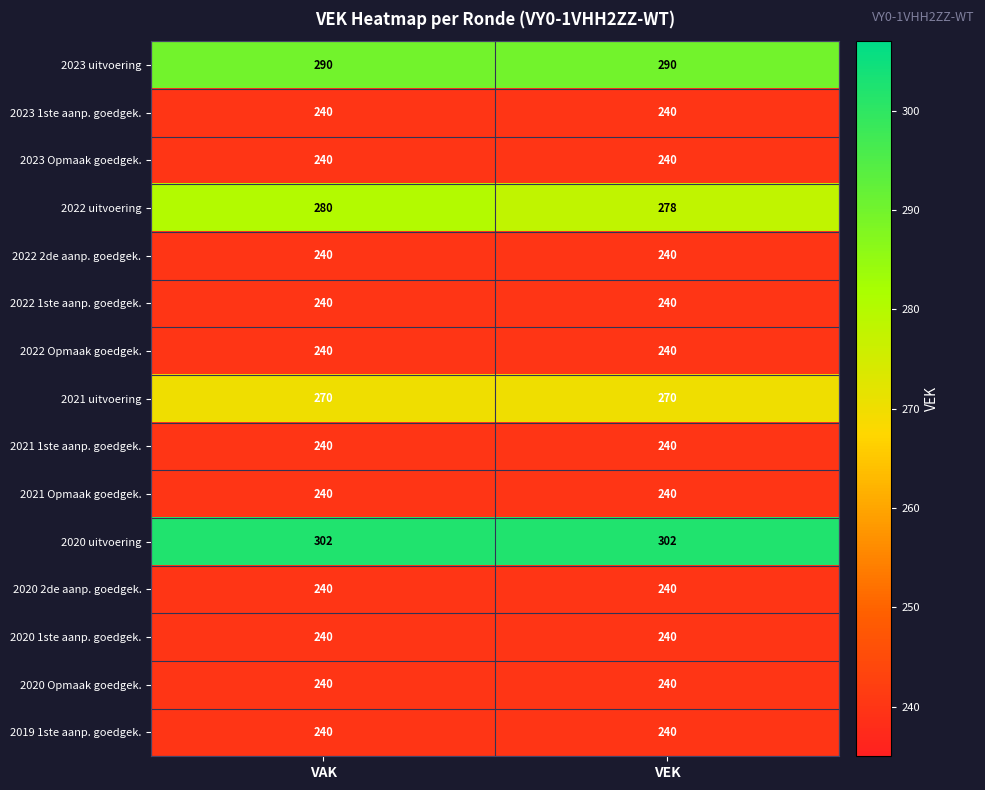

What is the sum of all 2023 1ste aanp. goedgek. values?

480